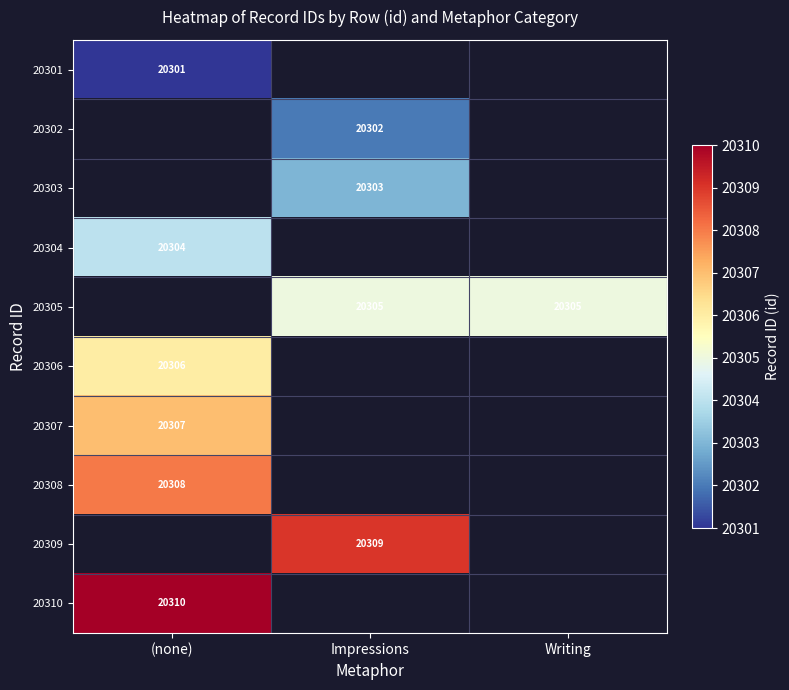

Which category has the highest value across all series?

(none)